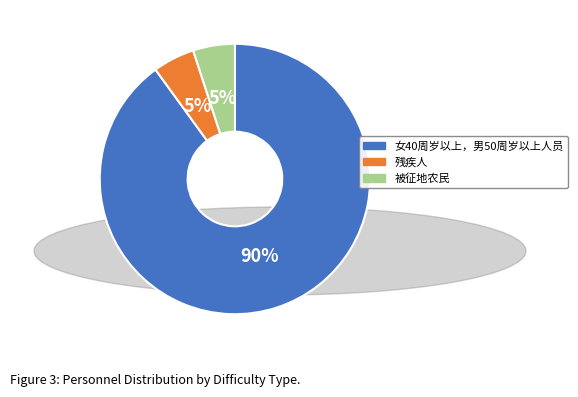

The 残疾人 slice represents 5% of the pie. True or false?

True